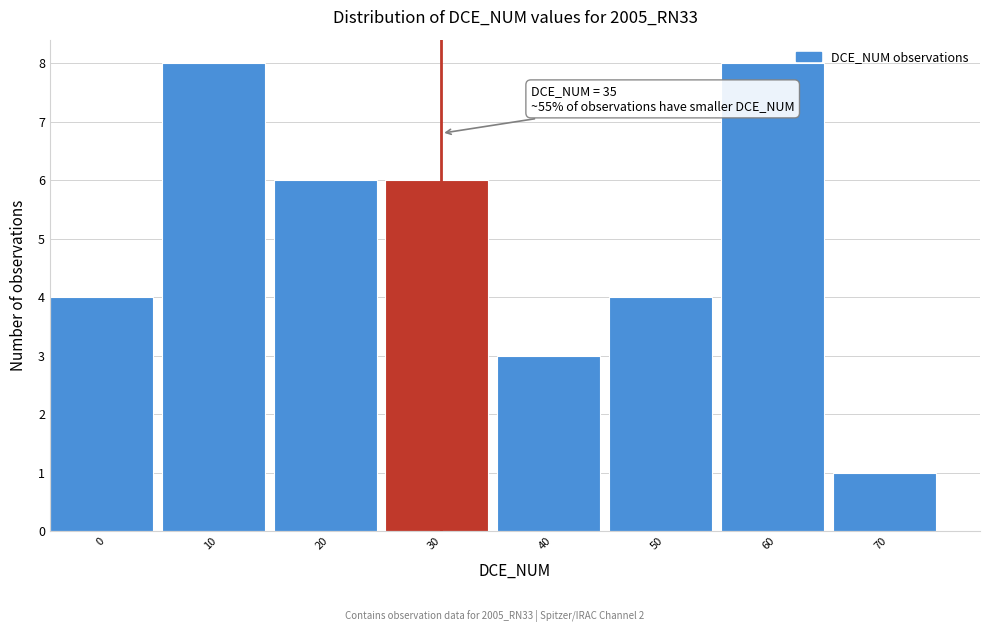

Reading right to left, transcribe all the data shown in this chart.

1	8	4	3	6	6	8	4